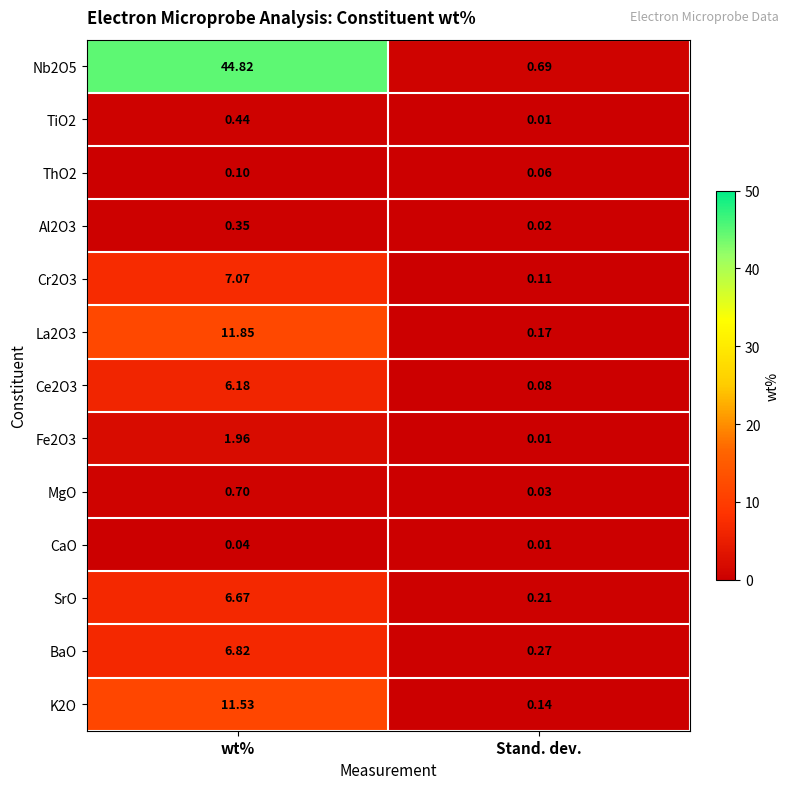

Is the value of ThO2 at wt% greater than the value of Cr2O3 at wt%?

No